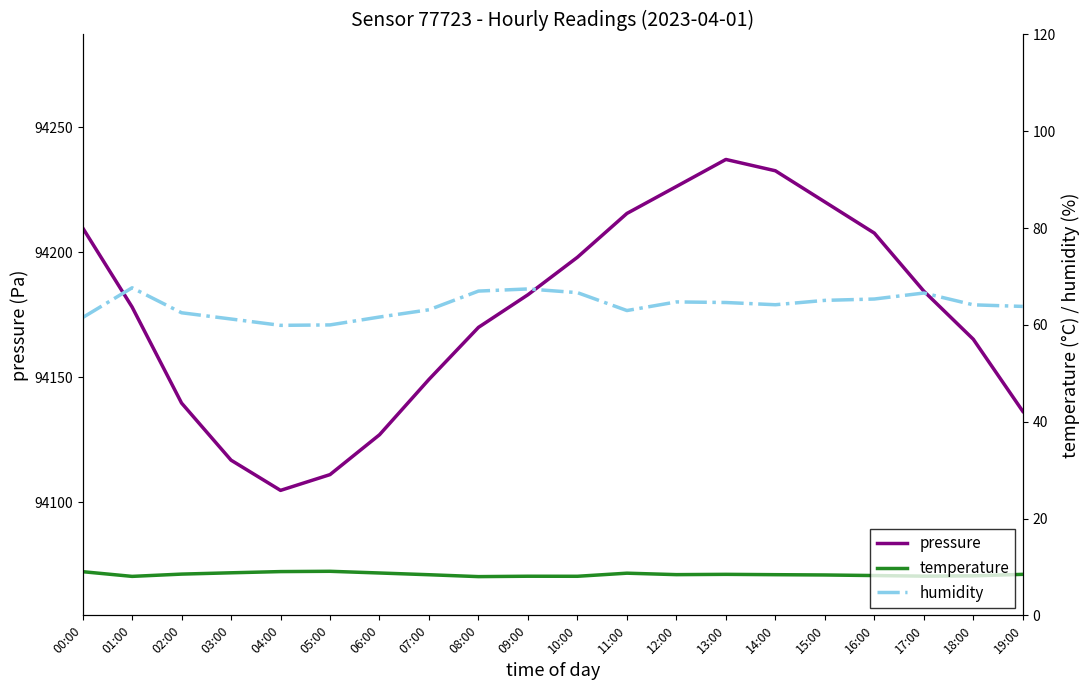

At which label does humidity first exceed 64?

01:00